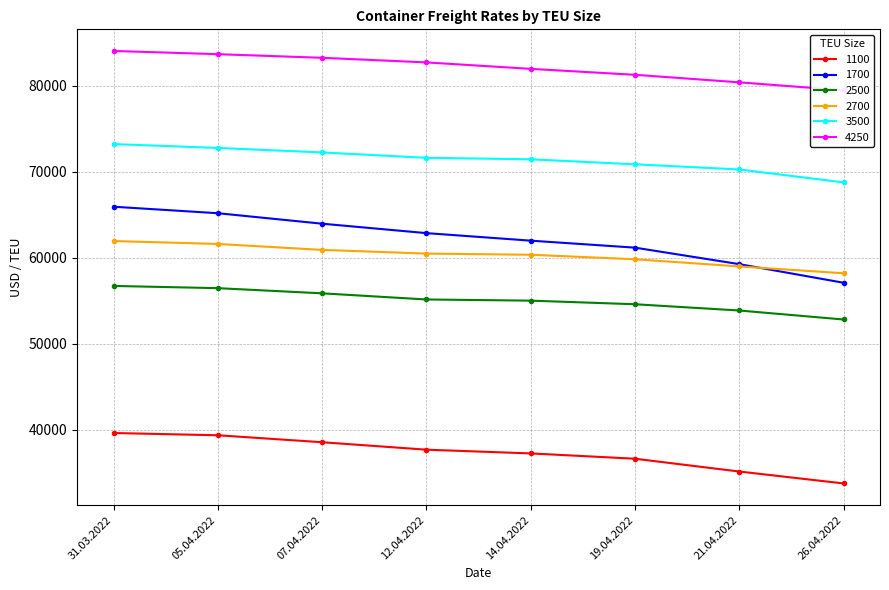

Which series has the largest total across all categories?

4250